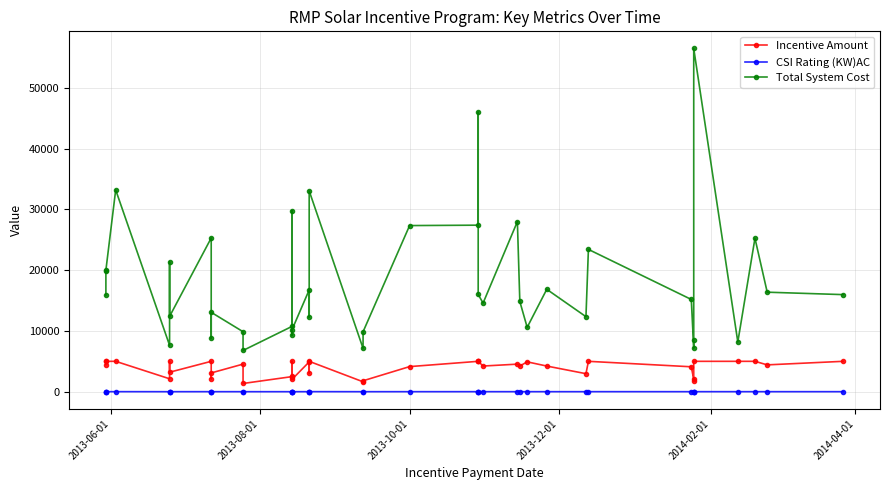

Does the chart display data point markers on the line(s)?

Yes